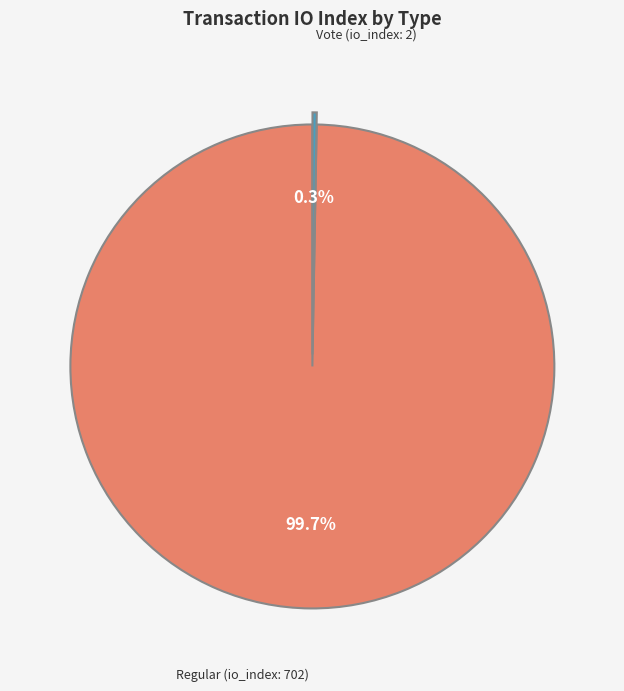

Which category has the smallest portion of the pie?

Vote (io_index: 2)